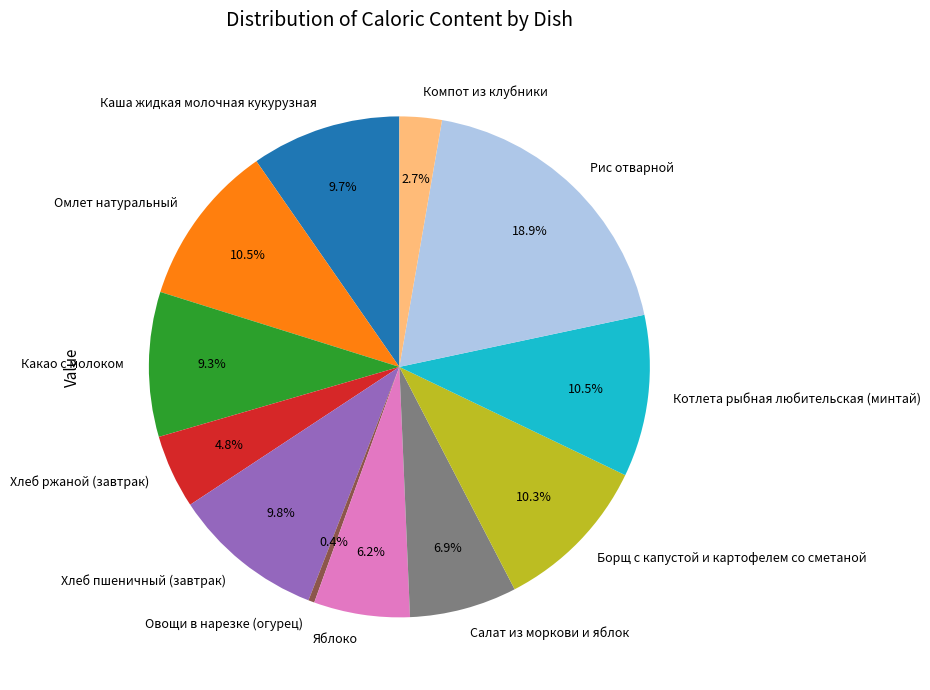

To the nearest percent, what is the difference between the largest and smallest slice percentages?

19%